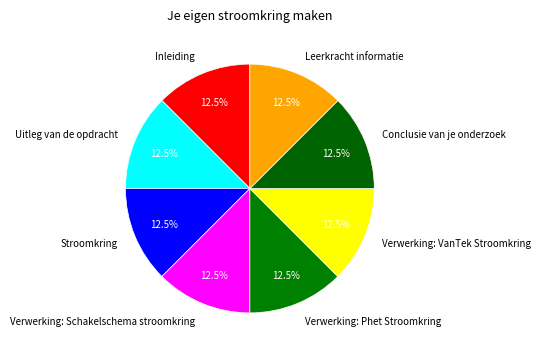

Is it true that Verwerking: VanTek Stroomkring is 1% of the pie?

False